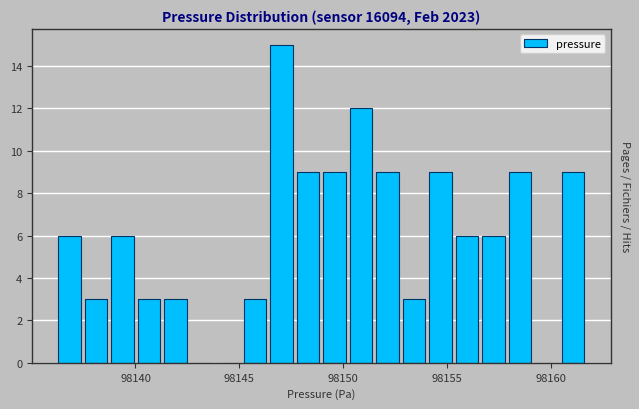

Read against the x-axis, roughly where is the centre of the tallest bar?

98147.0